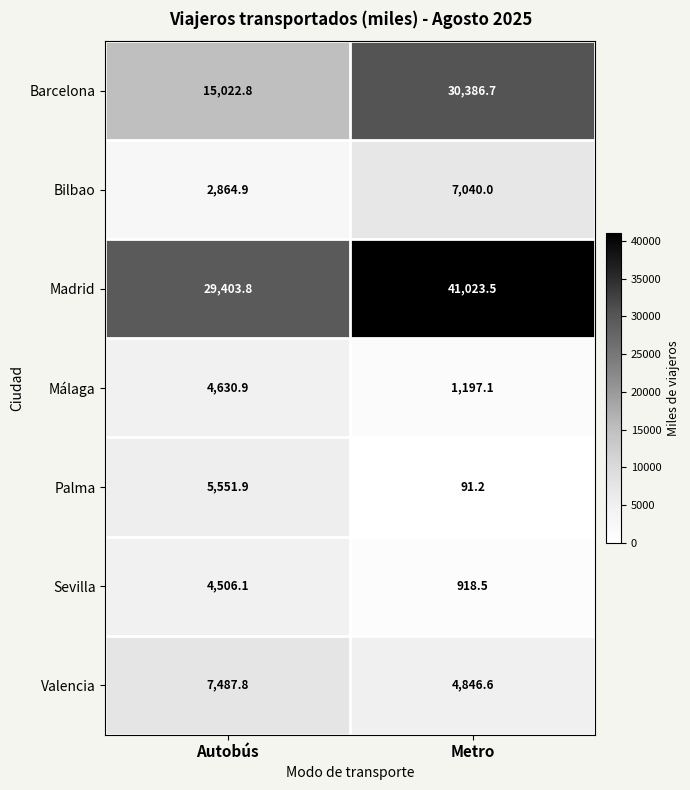

At which category is the sum across all series the highest?

Metro